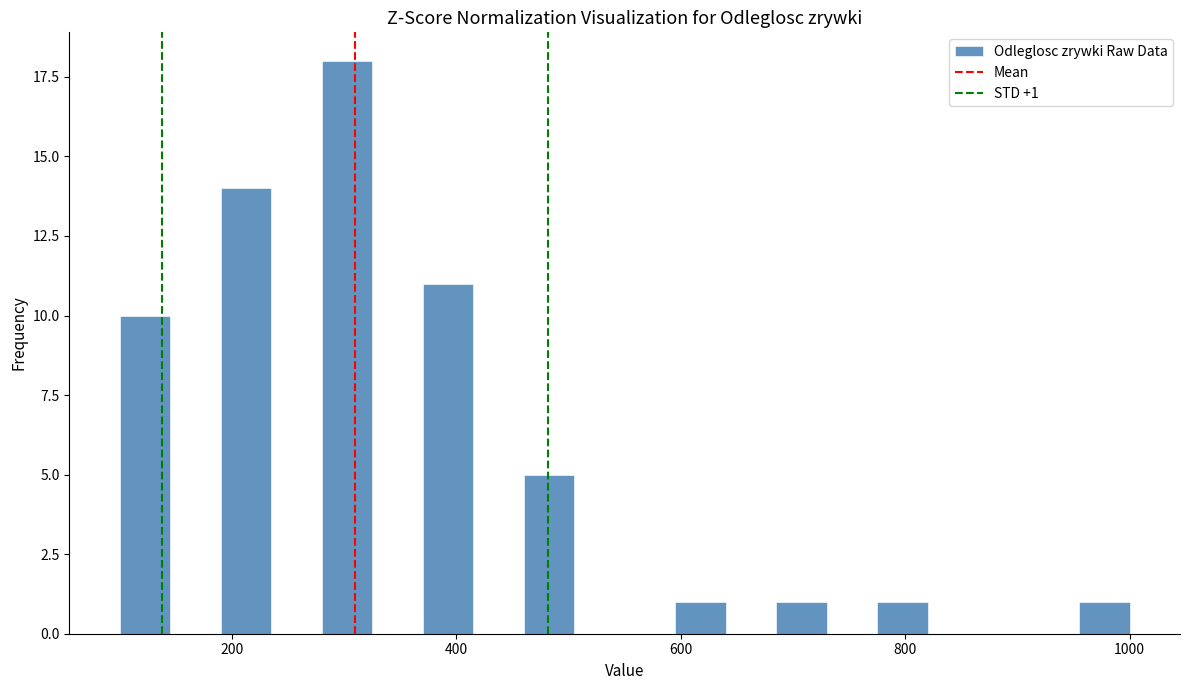

Read against the x-axis, roughly where is the centre of the tallest bar?

300